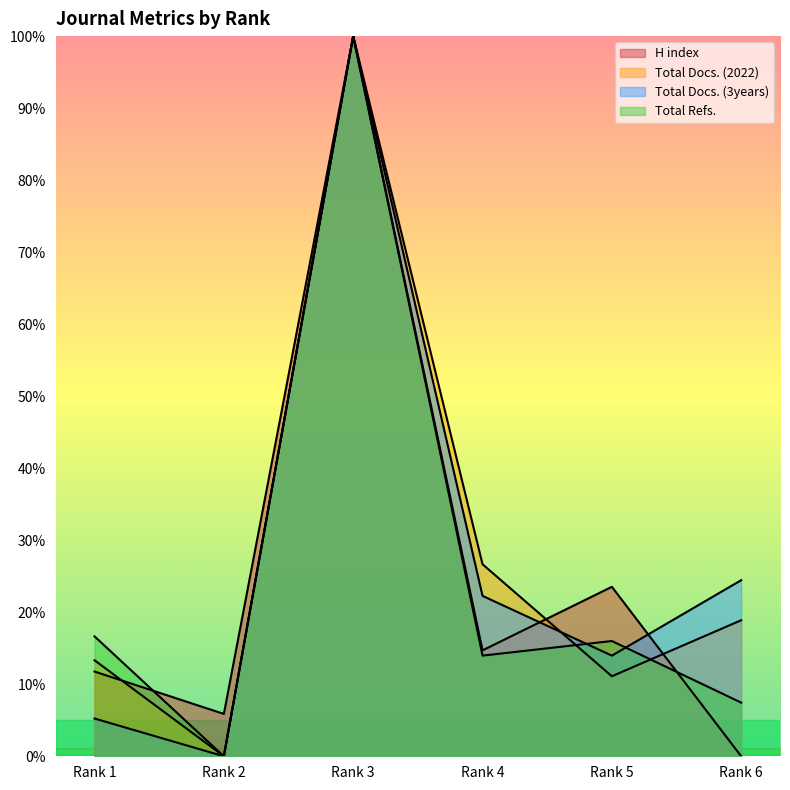

What is the sum of the Total Refs. values at Rank 5 and Rank 1?

32.7